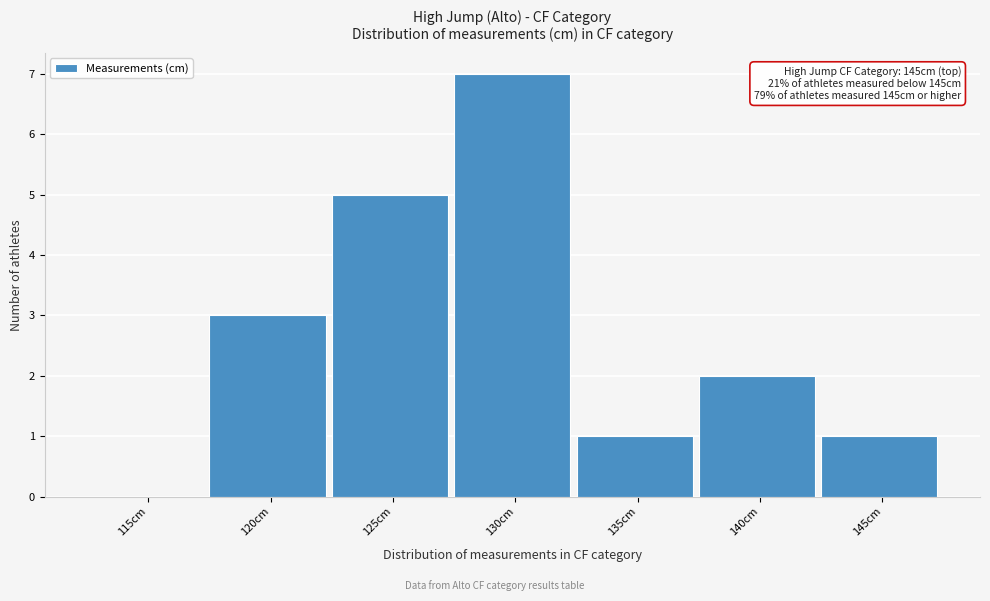

Reading left to right, list all the values displayed in this chart.

115cm=0	120cm=3	125cm=5	130cm=7	135cm=1	140cm=2	145cm=1